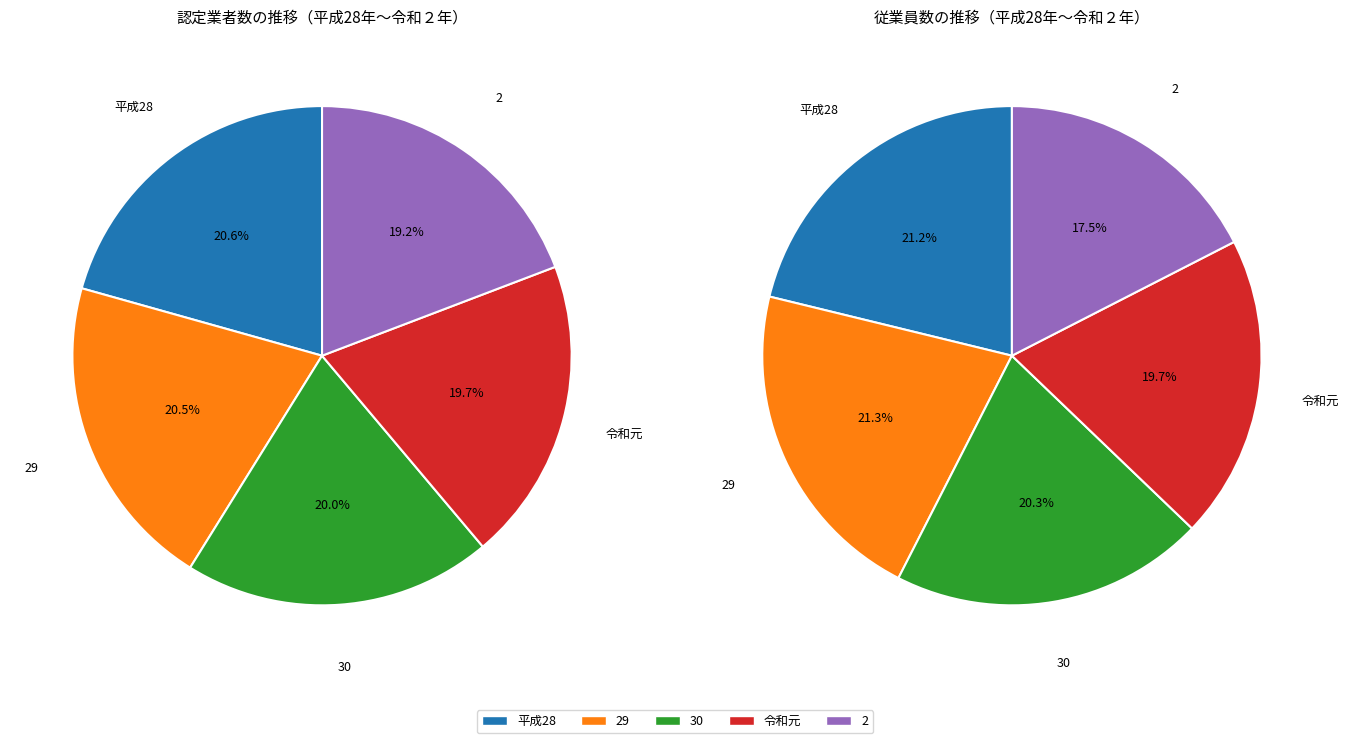

What percentage is NOT represented by 29?

79.5%